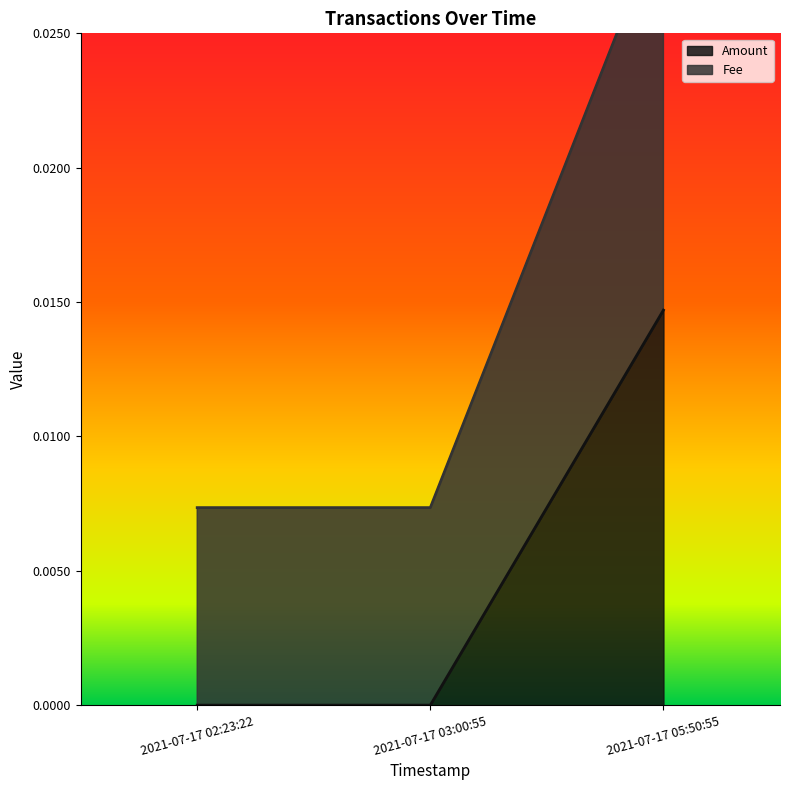

The value of Amount at 2021-07-17 03:00:55 is 0.0. True or false?

True